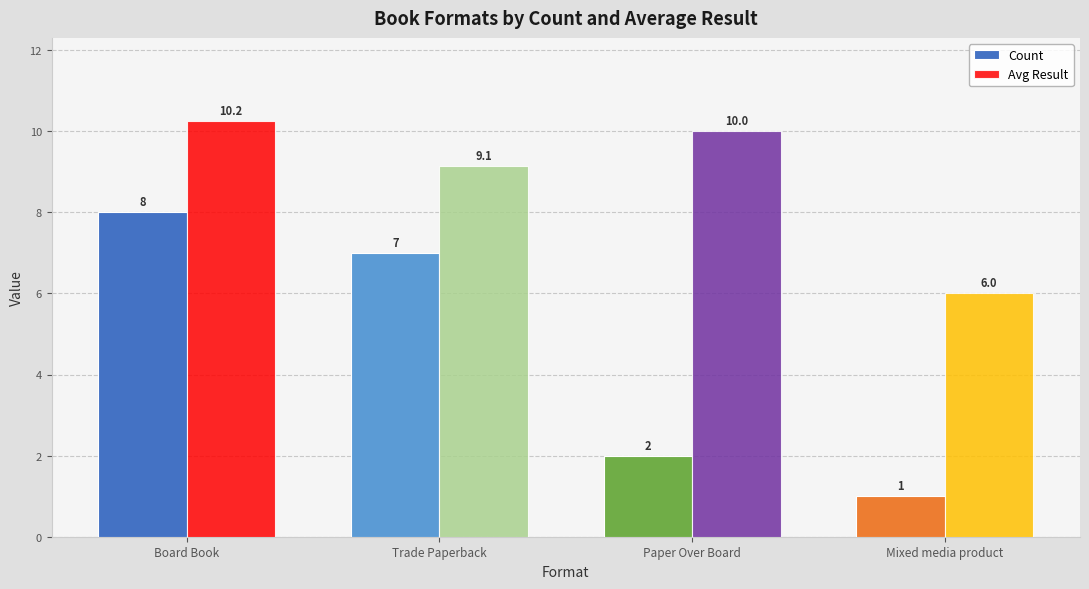

List the labels in order of Count value, largest first.

Board Book, Trade Paperback, Paper Over Board, Mixed media product